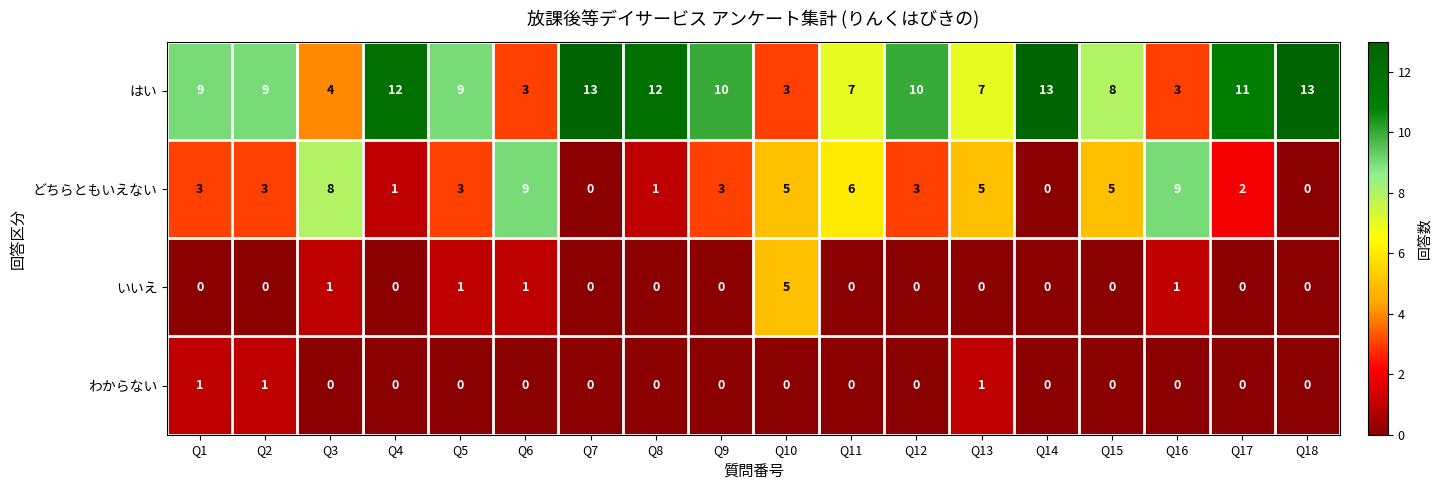

What is the greatest value displayed?

13